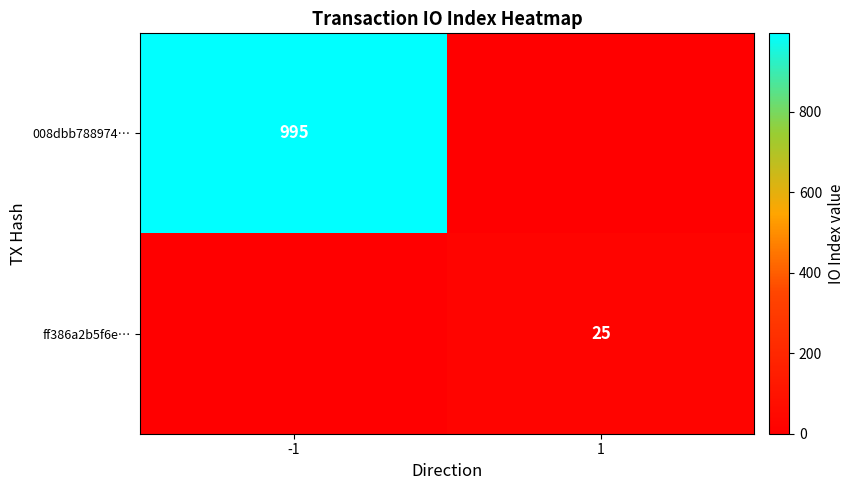

Which has a higher value, -1 or 1?

-1